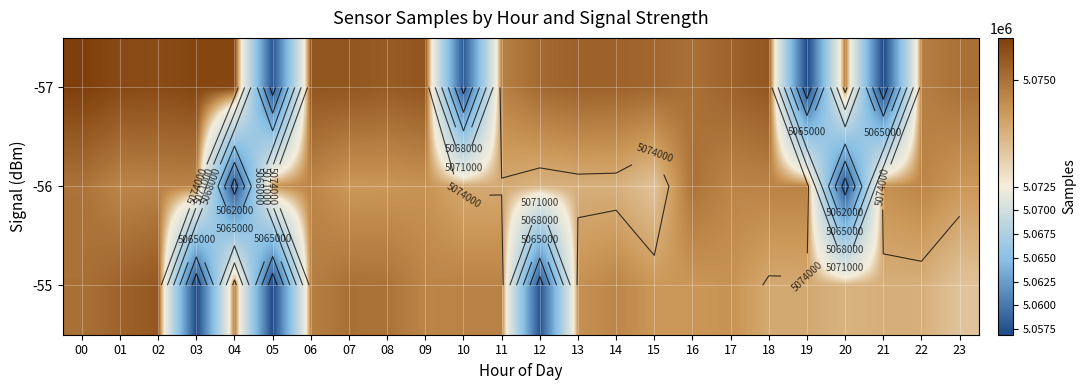

What is the lowest value of the -55 series?

5056900